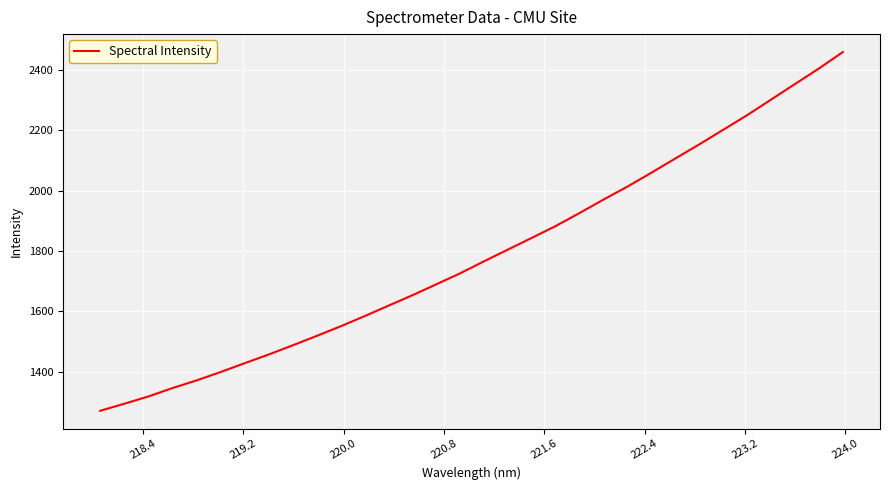

What is the minimum value shown in the chart?

1269.9